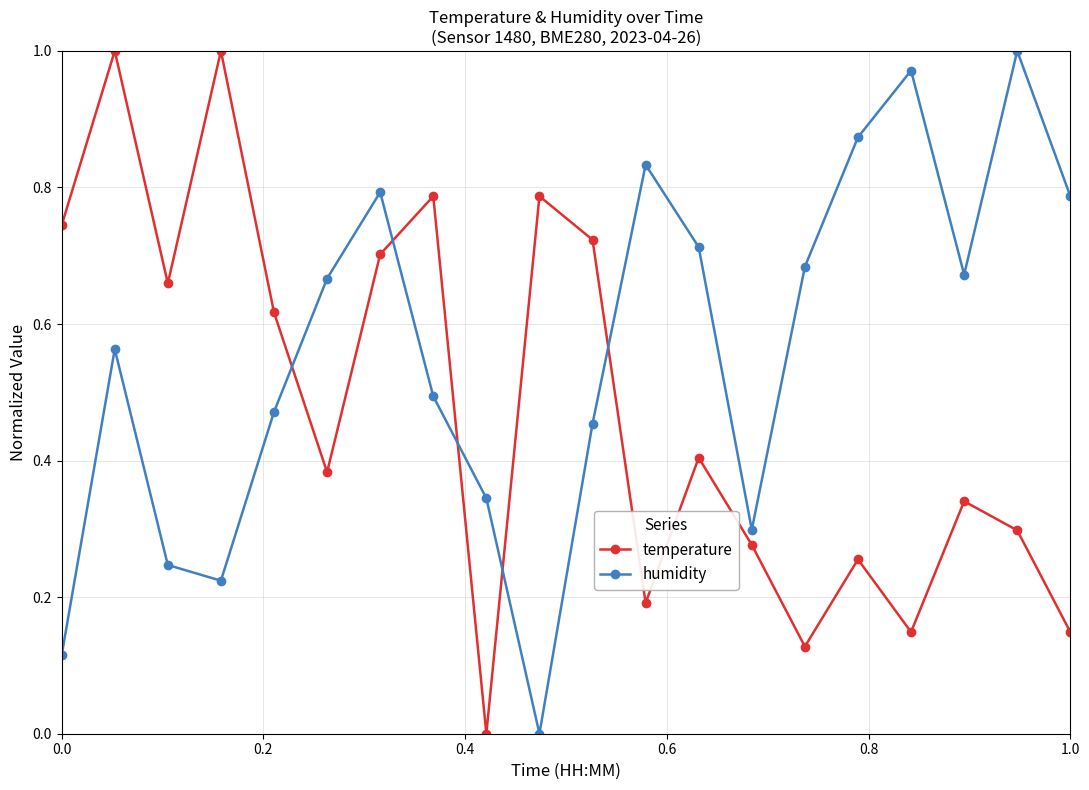

True or false: humidity has more than 2 interior local peaks.

True